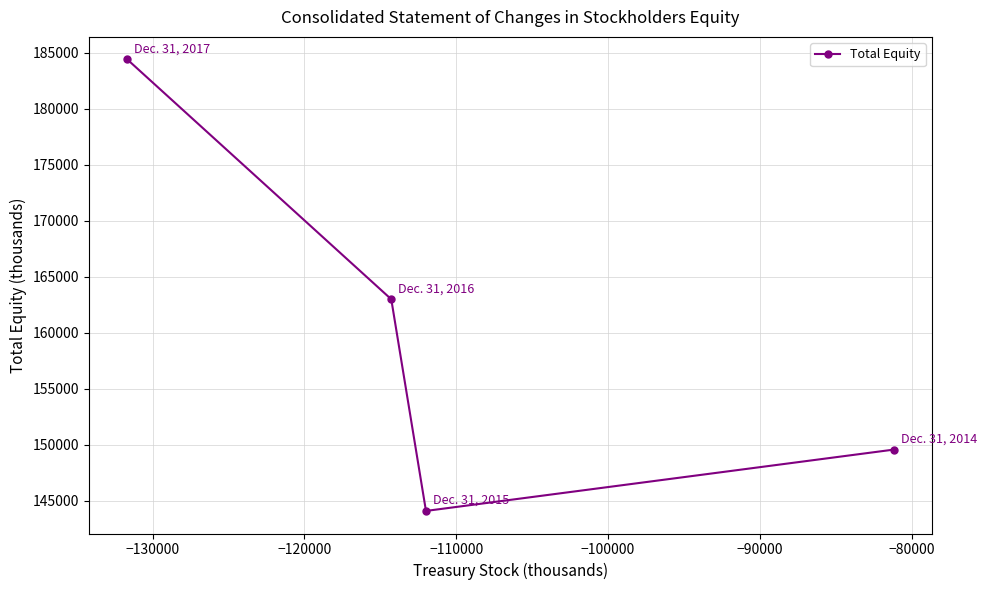

What is the average value?

160261